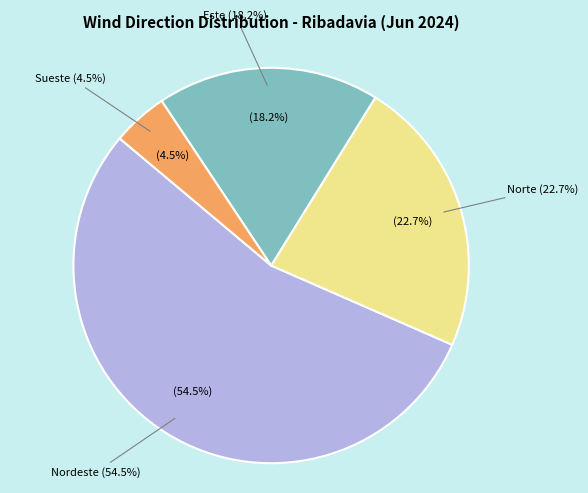

To the nearest percent, what portion does Norte represent?

23%